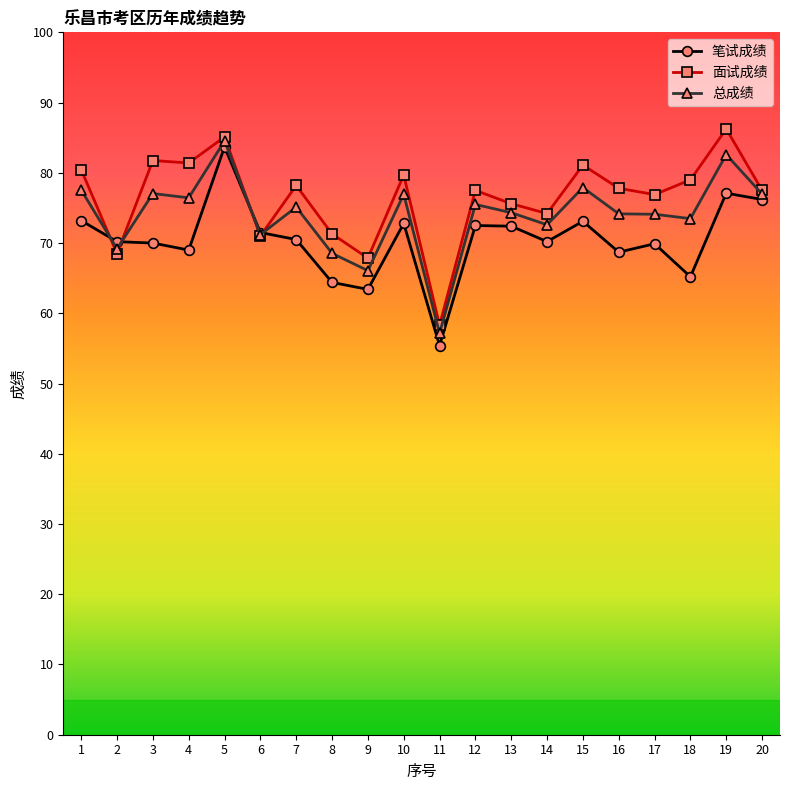

At which category is the sum across all series the highest?

5